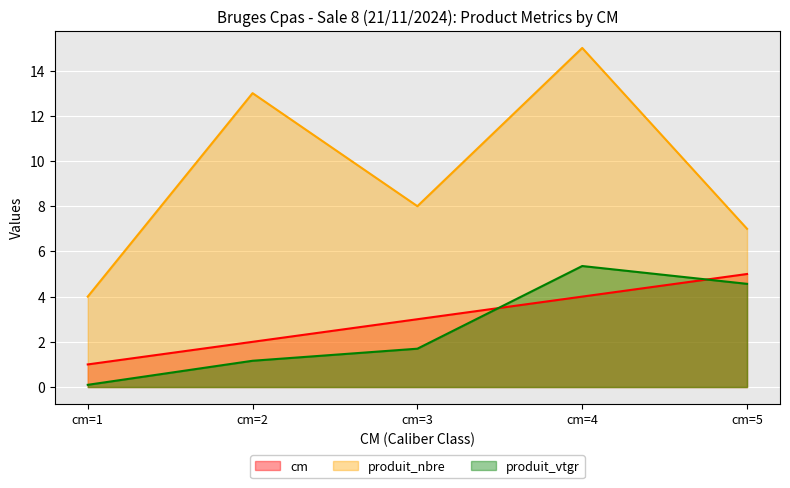

True or false: produit_nbre and produit_vtgr cross at least once.

False